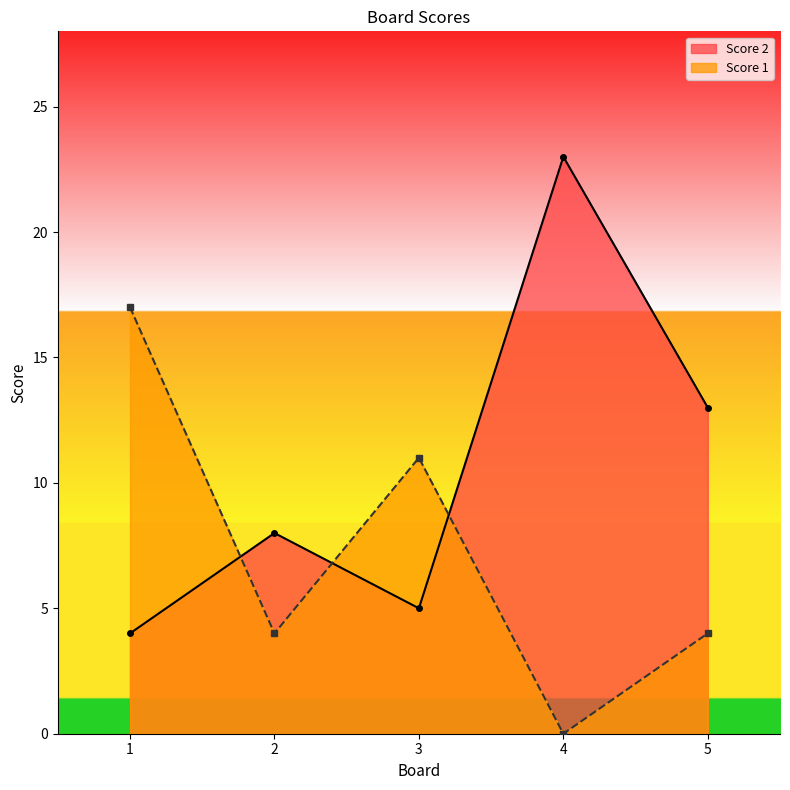

Reading right to left, what are all the values shown in this chart?

Score 2: 5=13	4=23	3=5	2=8	1=4
Score 1: 5=4	4=0	3=11	2=4	1=17